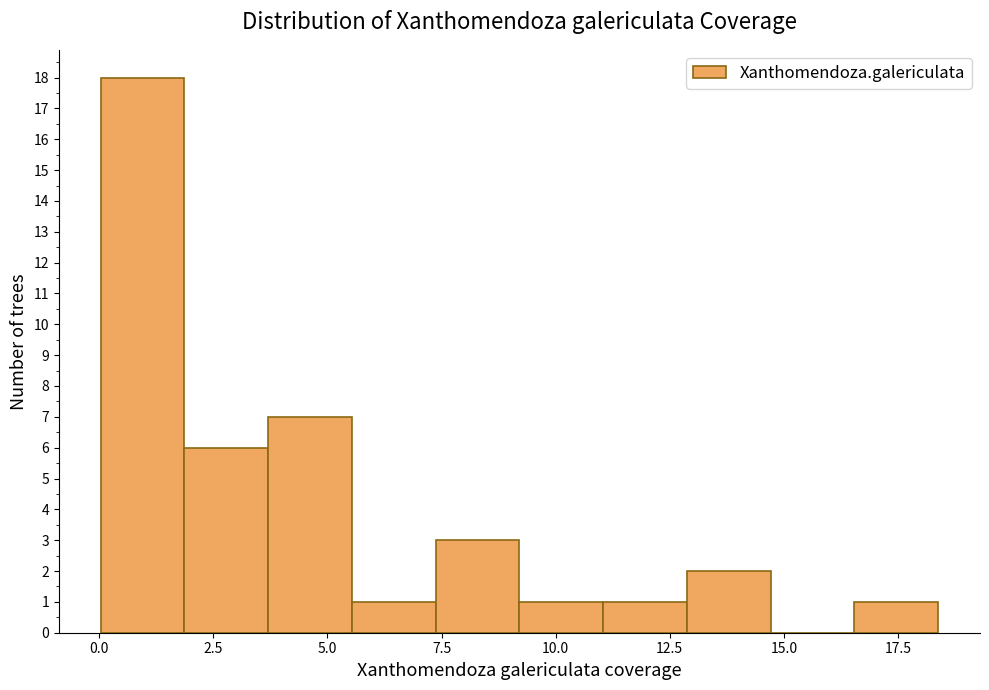

Around what value on the x-axis is the tallest bar? Give the approximate position of its centre, as read against the axis.

1.0